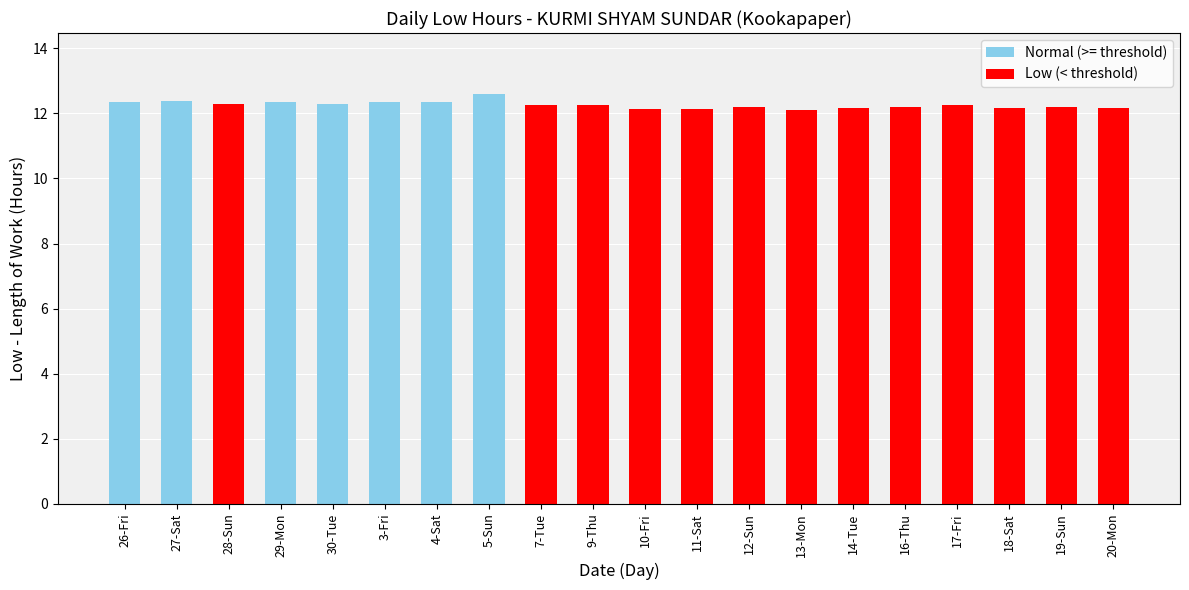

Which has a higher value, 5-Sun or 14-Tue?

5-Sun